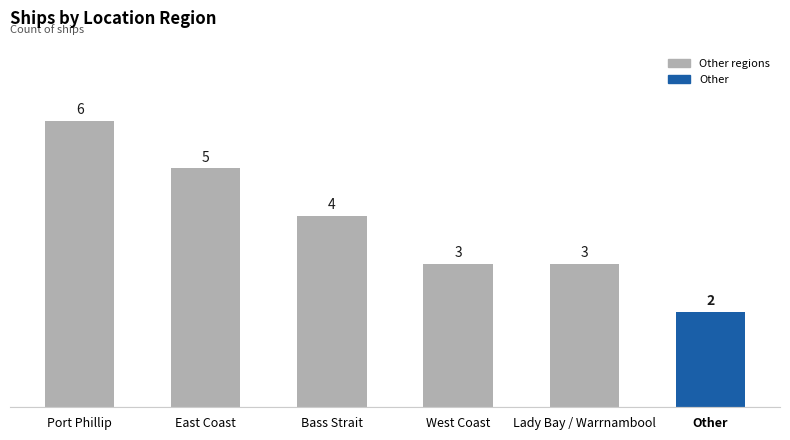

Reading left to right, transcribe all the data shown in this chart.

Port Phillip=6	East Coast=5	Bass Strait=4	West Coast=3	Lady Bay / Warrnambool=3	Other=2